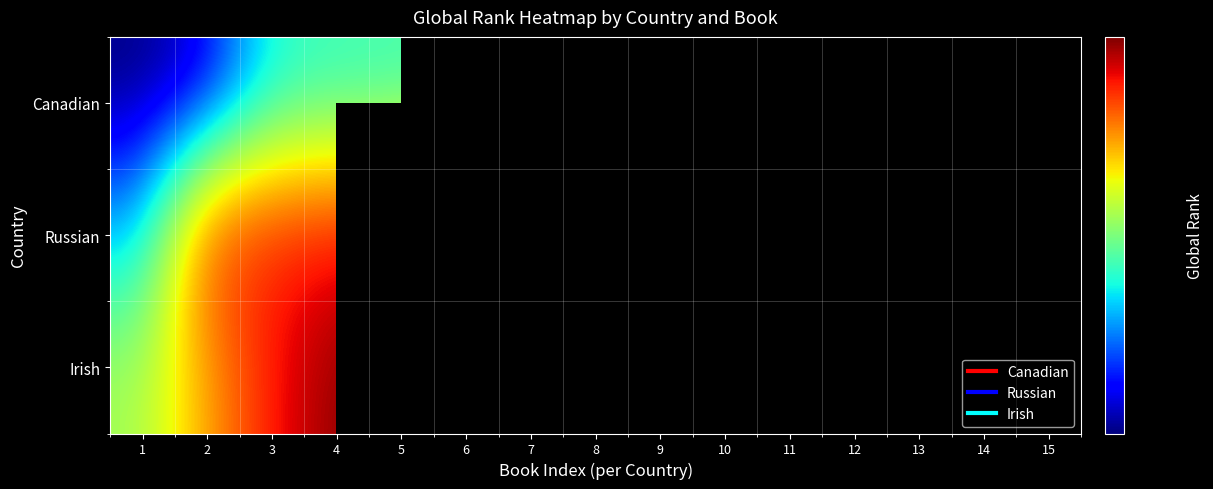

At how many categories does at least one series exceed 3931?

15